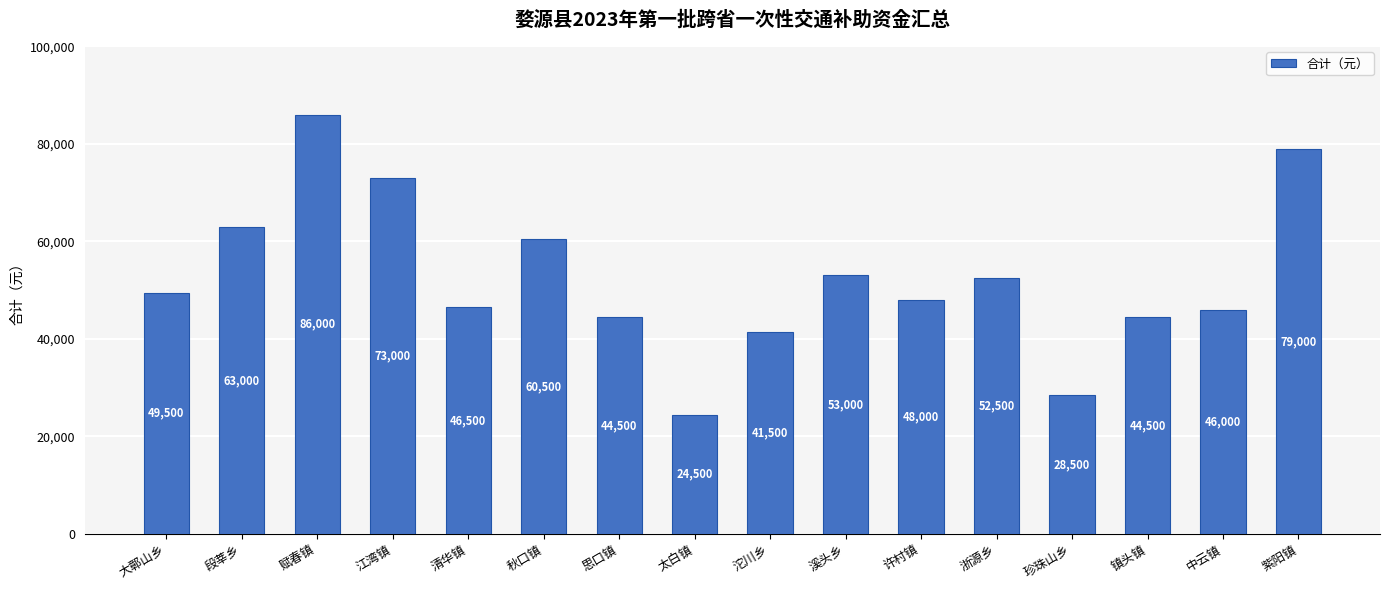

The chart shows a value of 30716 at 思口镇. True or false?

False